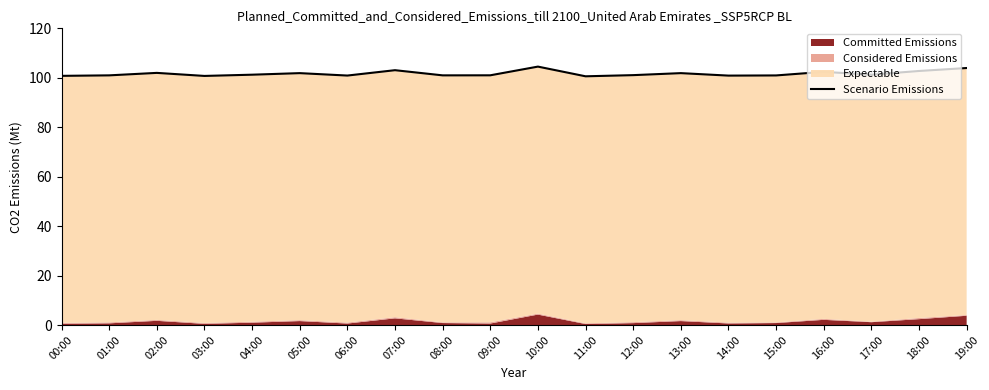

How many interior local peaks (higher than both neighbors) does the data have?

6